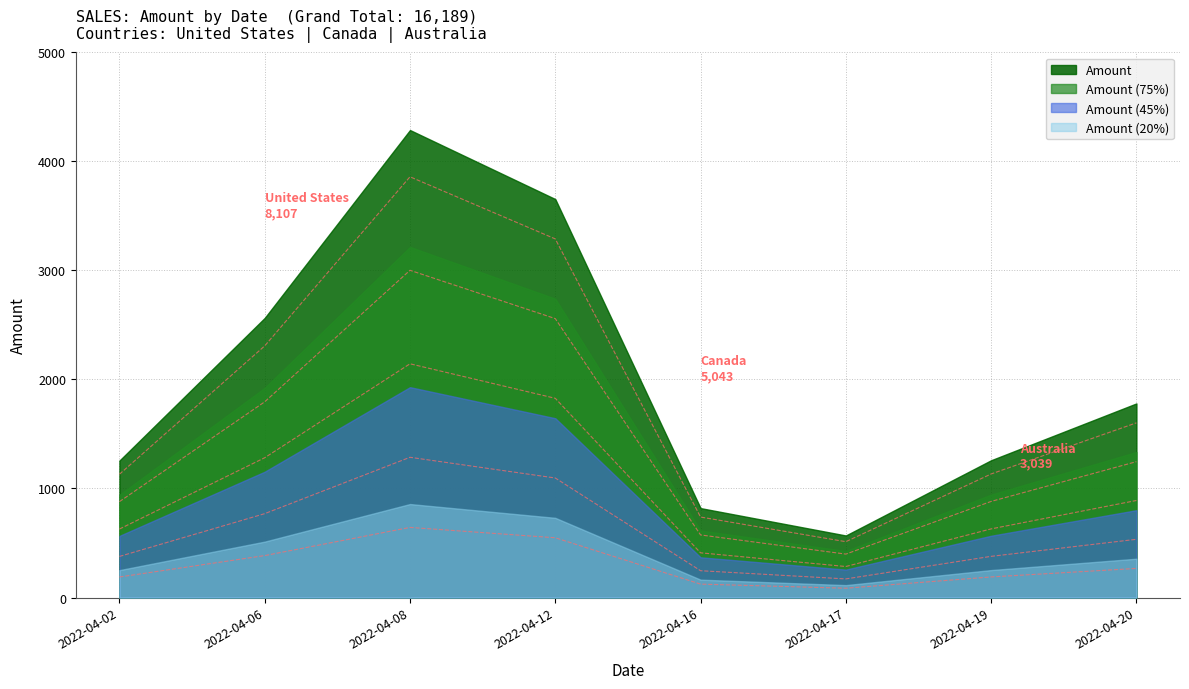

At which category does the chart reach its minimum across all series?

2022-04-17